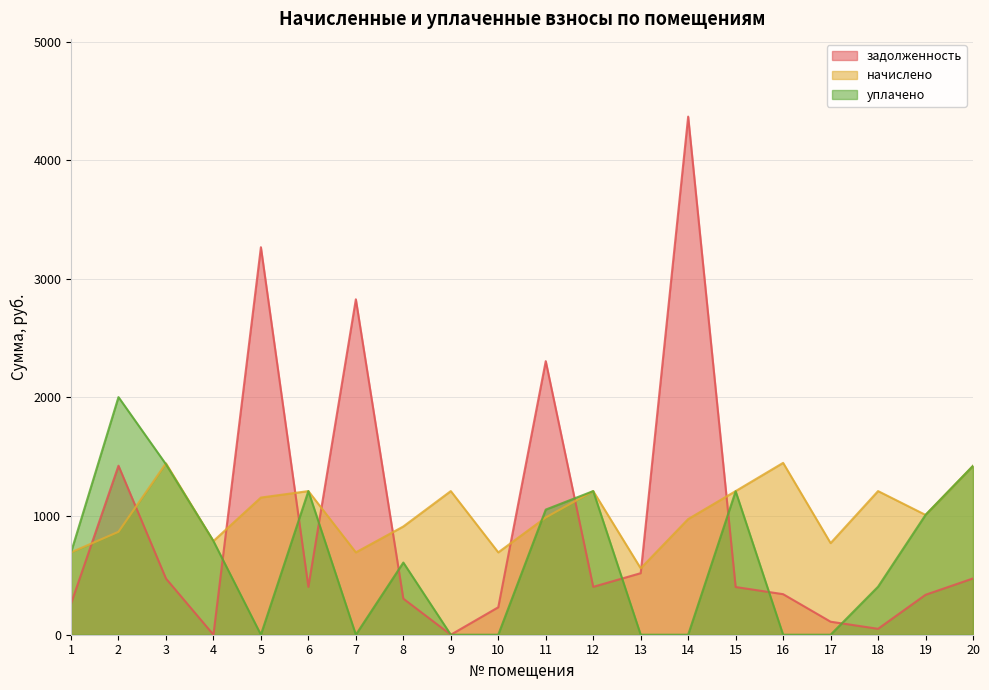

Which series has the largest total across all categories?

начислено